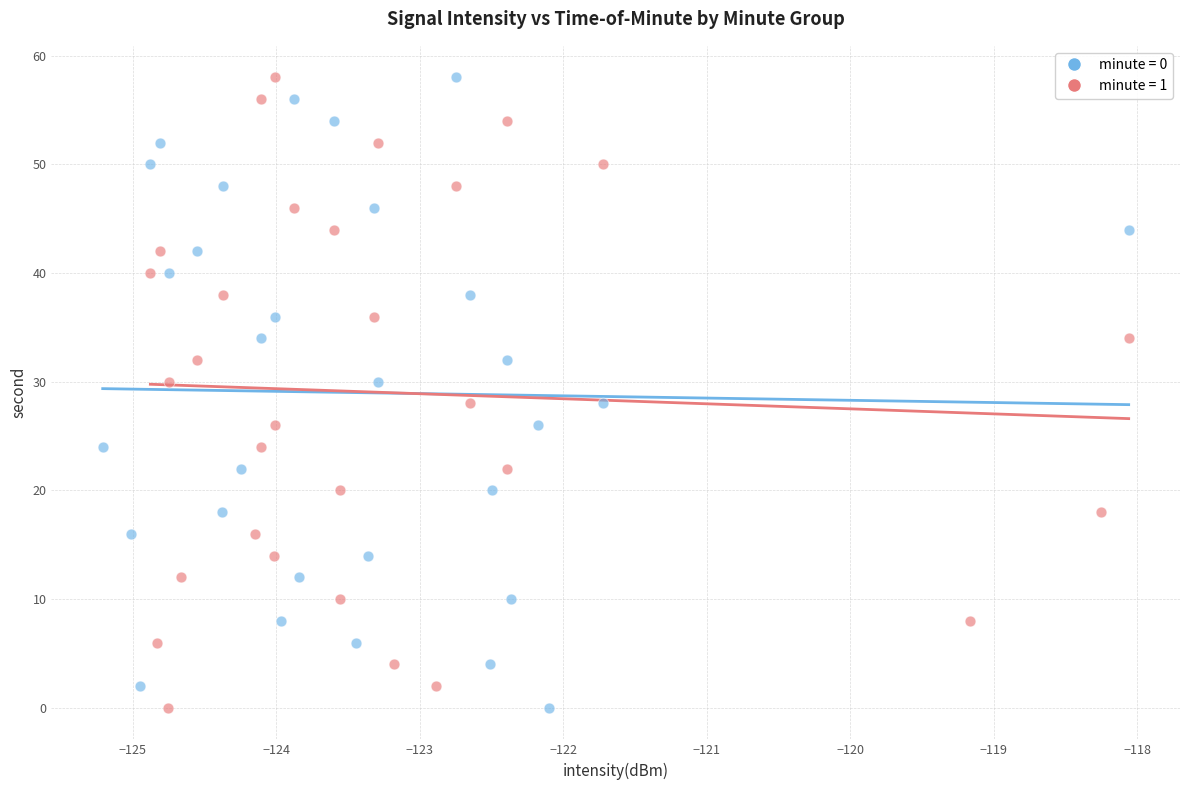

What are all the series names shown in the legend?

minute = 0, minute = 1